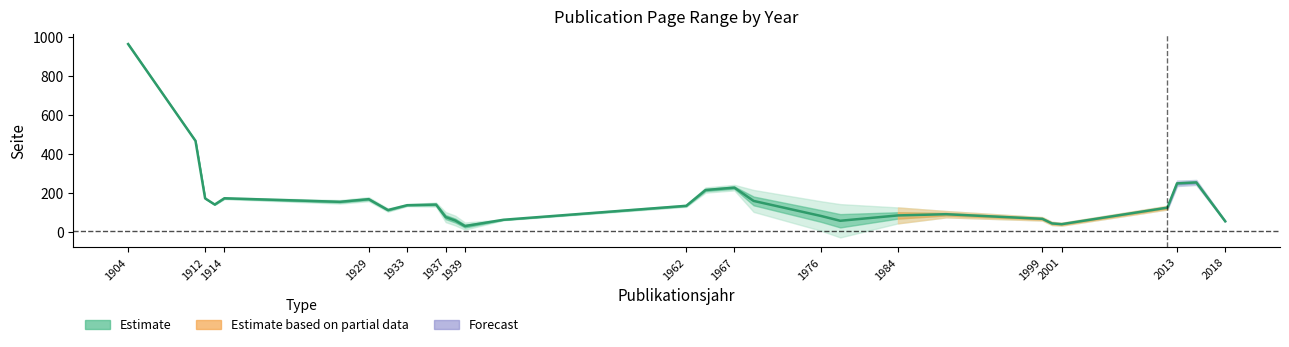

What is the sum of all Seite Bis values?

4792